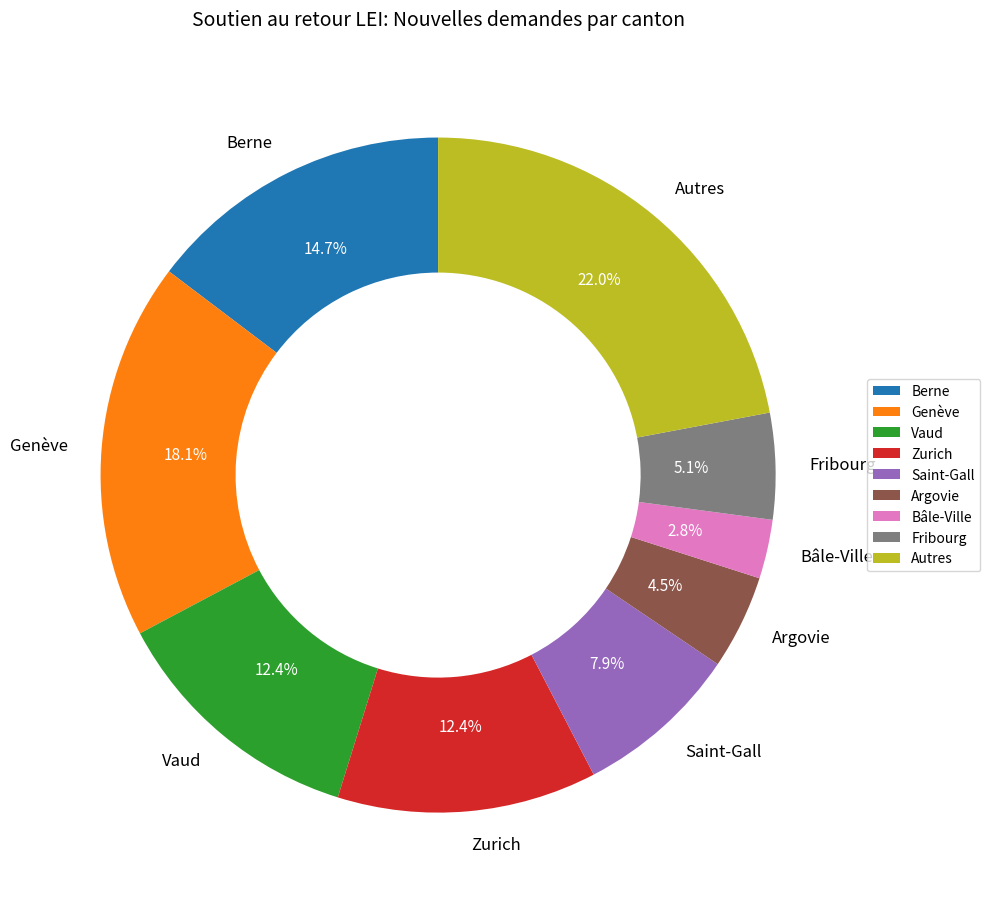

True or false: Bâle-Ville accounts for 3% of the total.

True